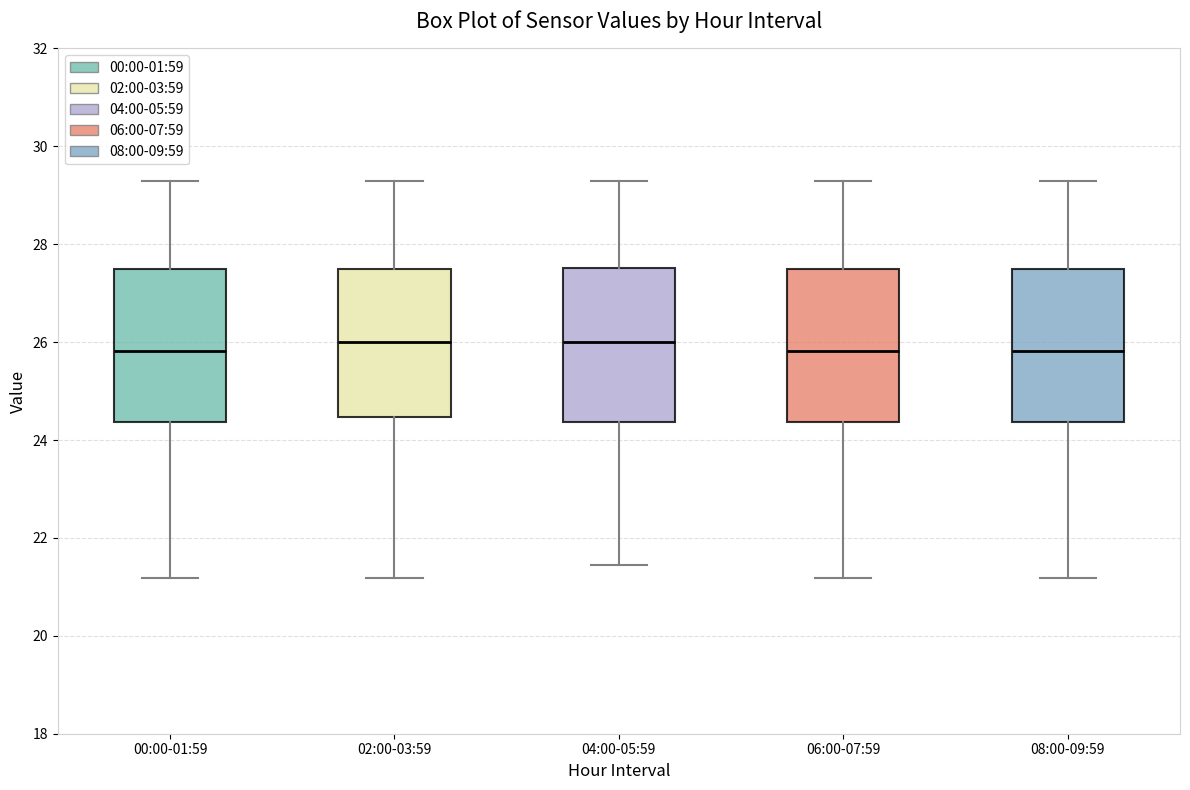

Reading left to right, read every box against the y-axis: the position of its median line, the range the box covers, and the ends of its whiskers. The values are not printed on the chart, so give them approximately, as read against the axis.

00:00-01:59: median 25.8, box 24.4 to 27.6, whiskers 21.2 to 29.4
02:00-03:59: median 26.0, box 24.4 to 27.6, whiskers 21.2 to 29.4
04:00-05:59: median 26.0, box 24.4 to 27.6, whiskers 21.4 to 29.4
06:00-07:59: median 25.8, box 24.4 to 27.6, whiskers 21.2 to 29.4
08:00-09:59: median 25.8, box 24.4 to 27.6, whiskers 21.2 to 29.4